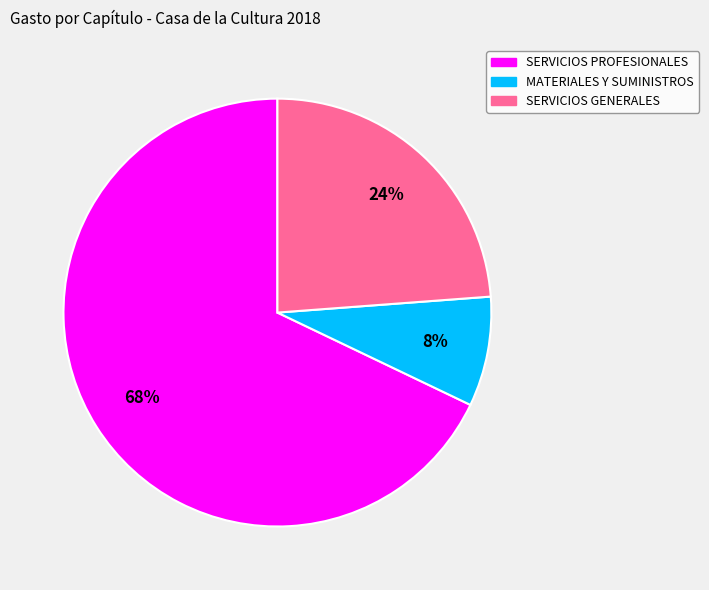

Which category accounts for the majority?

SERVICIOS PROFESIONALES